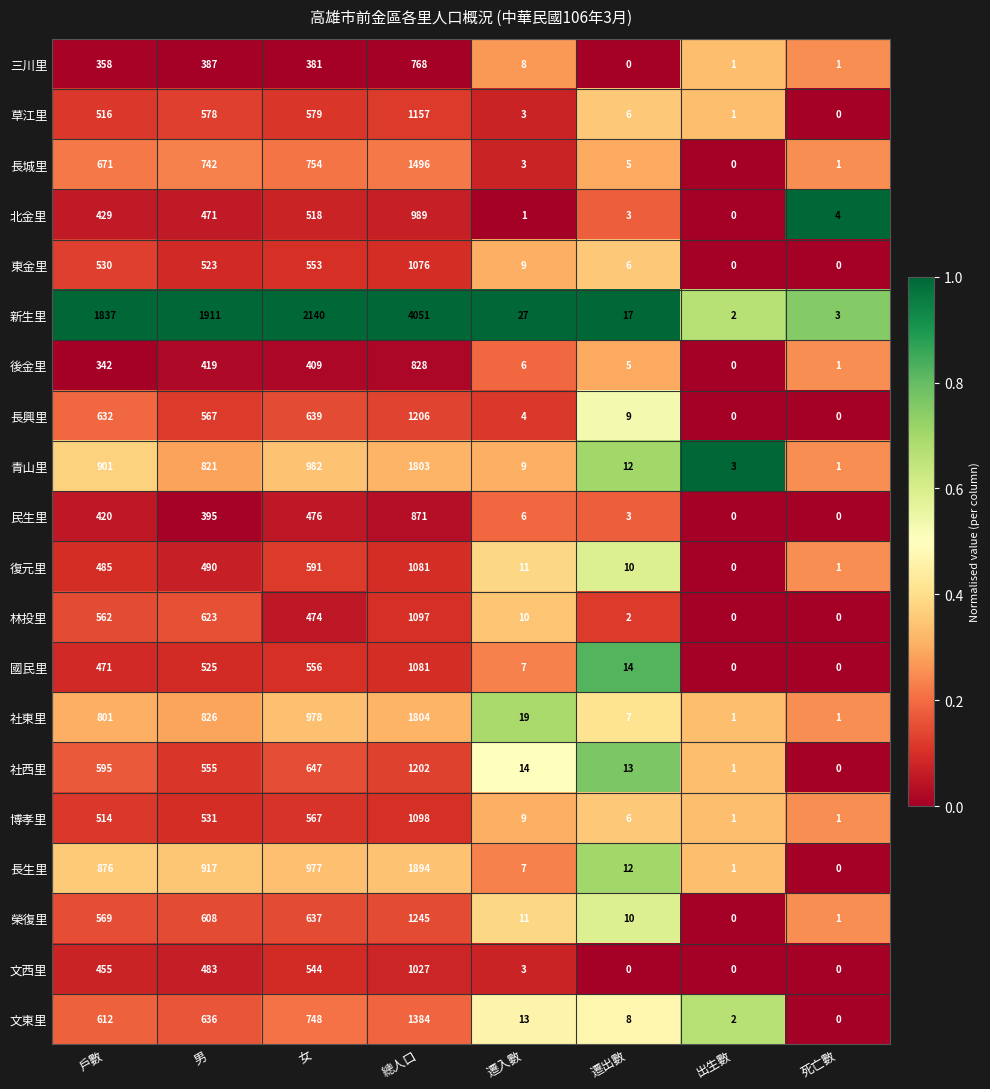

True or false: 三川里 has a value of 8 at 遷入數.

True